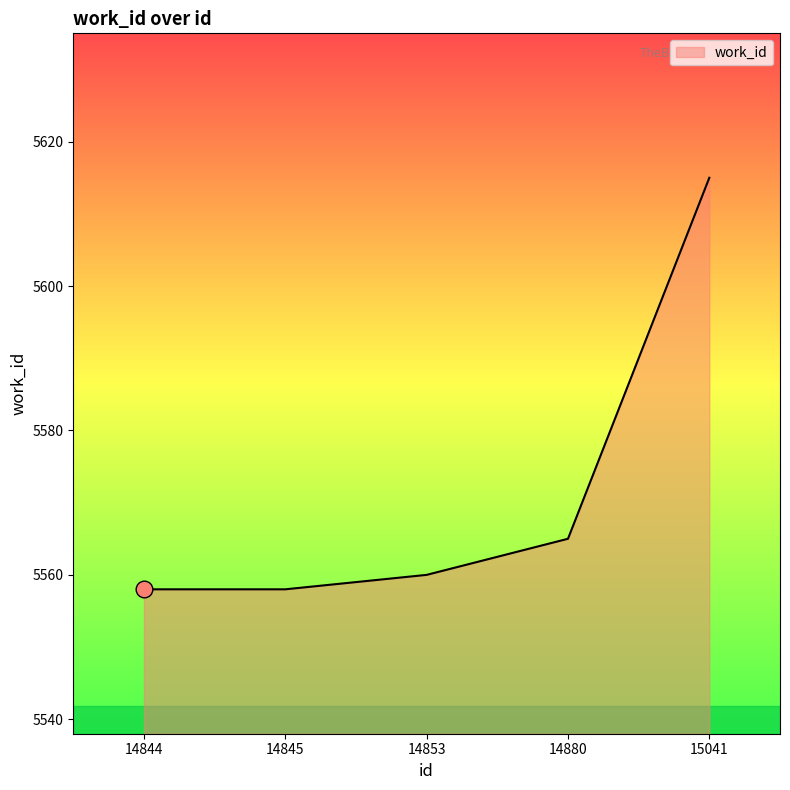

What is the smallest value displayed?

5558